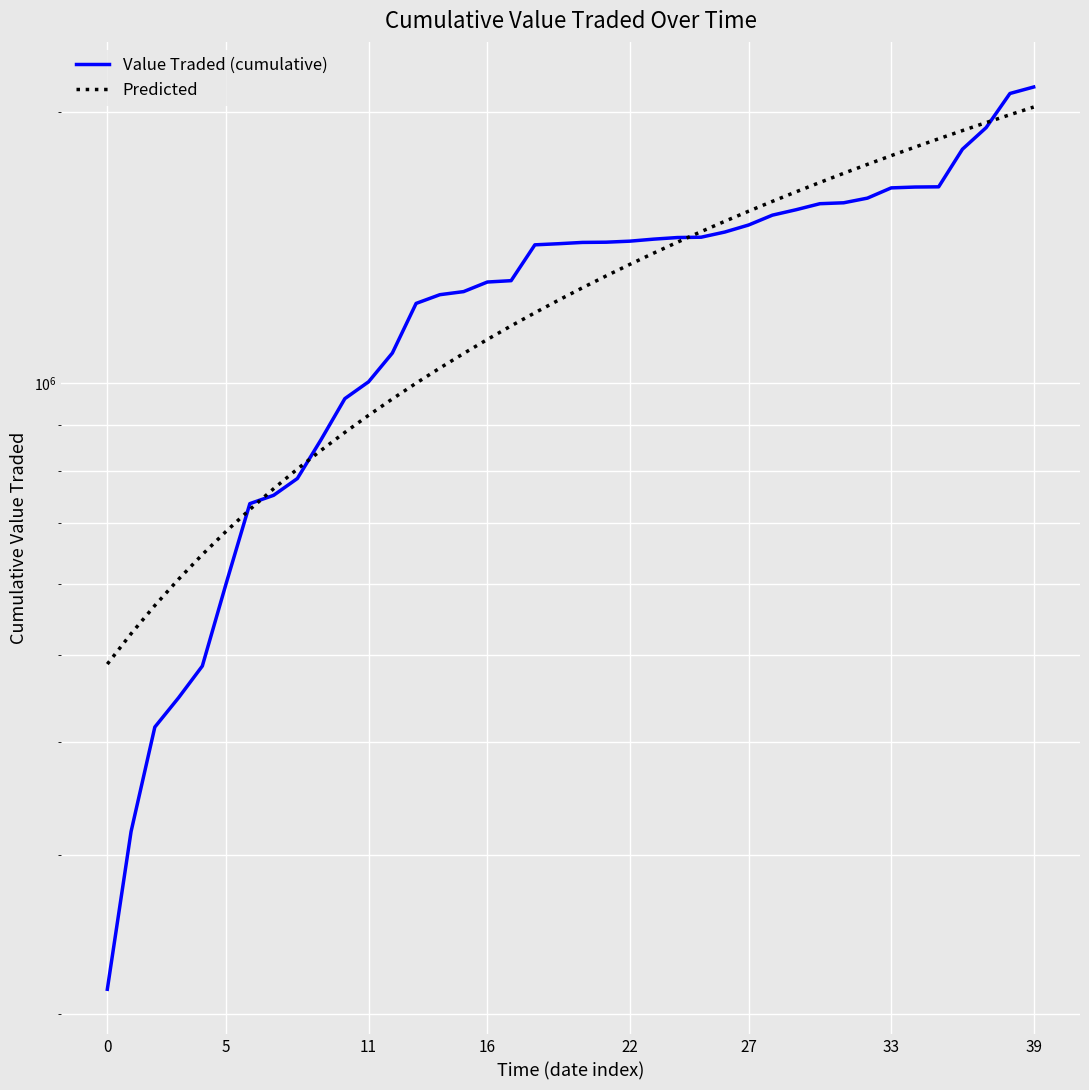

Which label corresponds to the largest value in the chart?

39